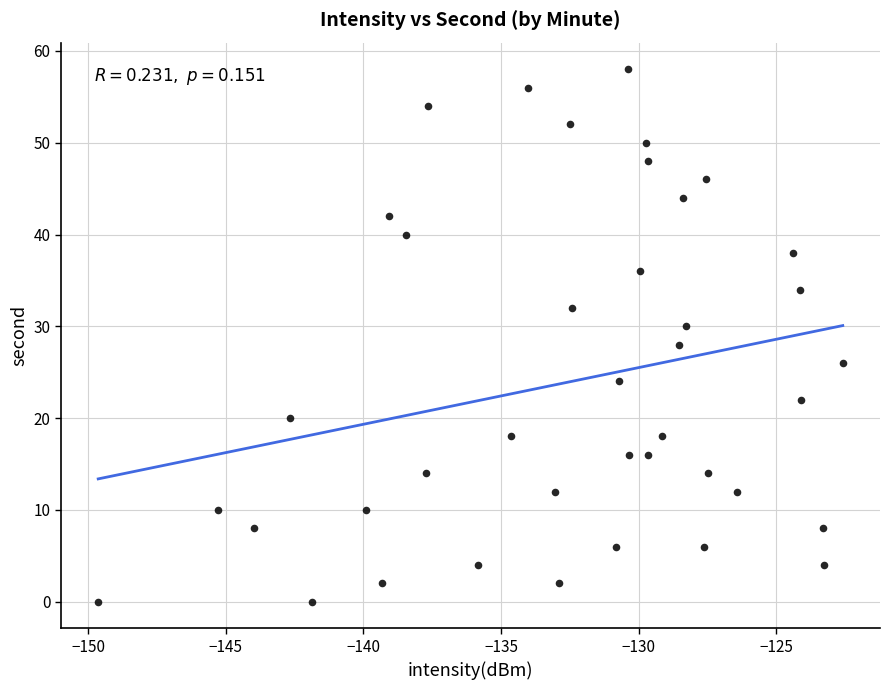

How many points are shown in the scatter plot?

40